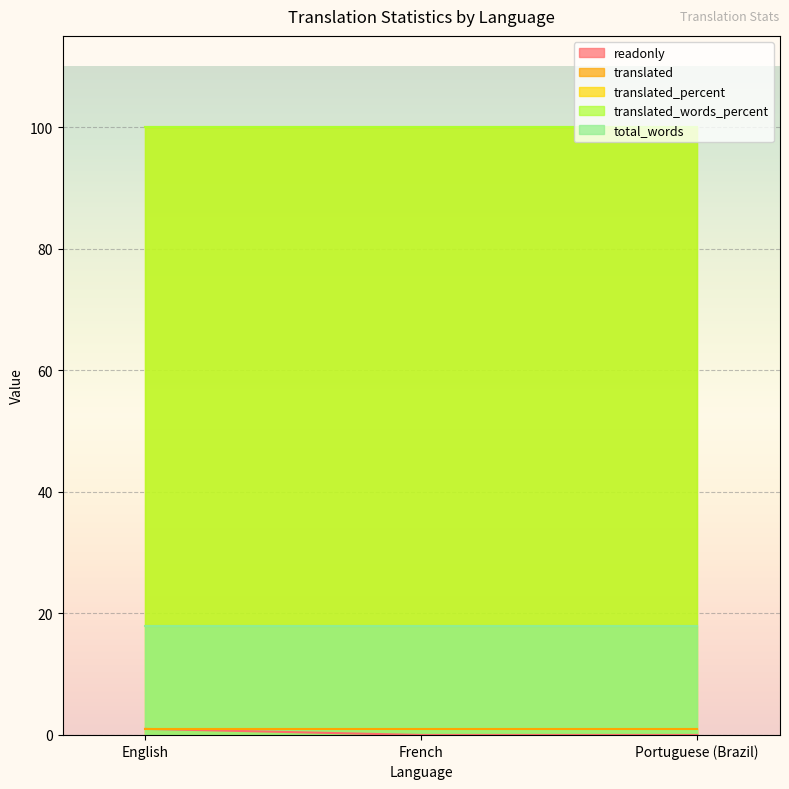

Is it true that total_words equals 18 at Portuguese (Brazil)?

True